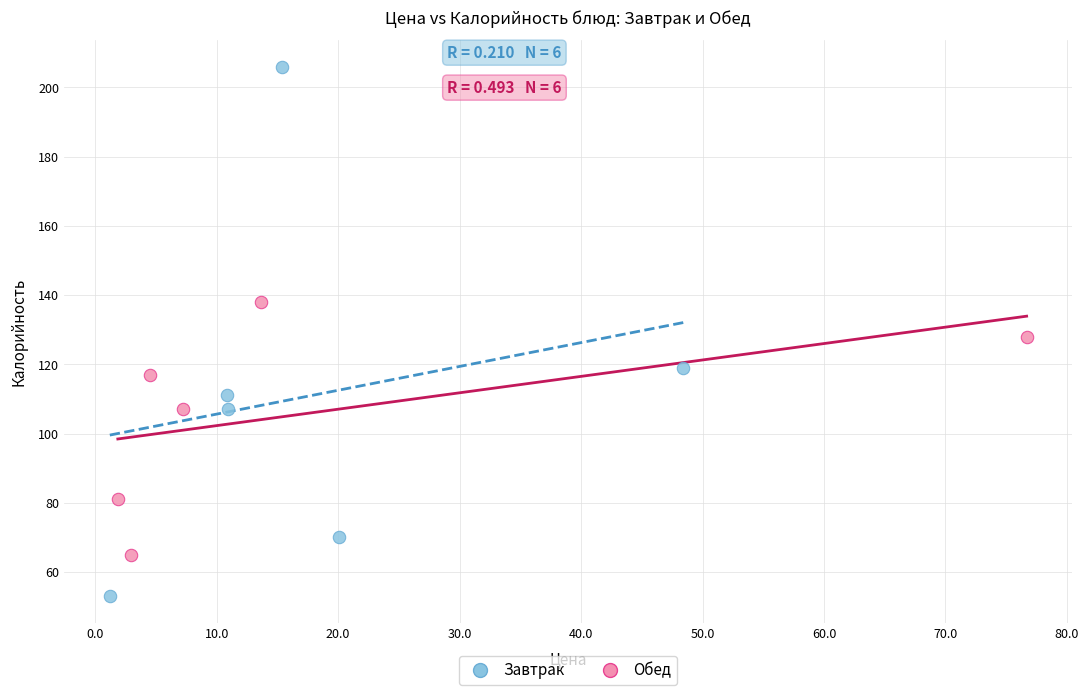

Which series has the largest Y range (max minus min)?

Завтрак